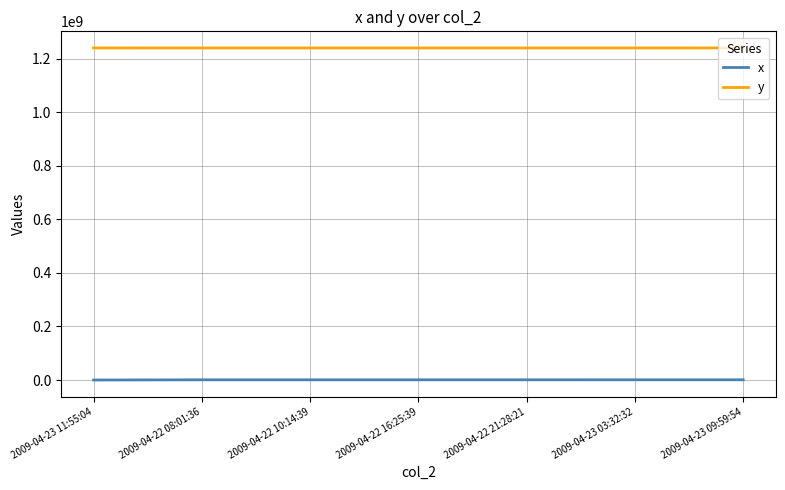

Rank the series by their maximum value, from lowest to highest.

x, y